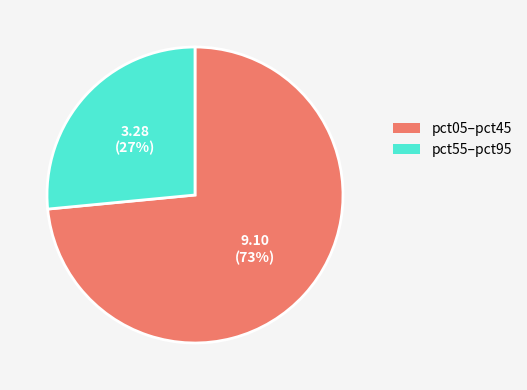

To the nearest percent, what portion does pct05–pct45 represent?

73%